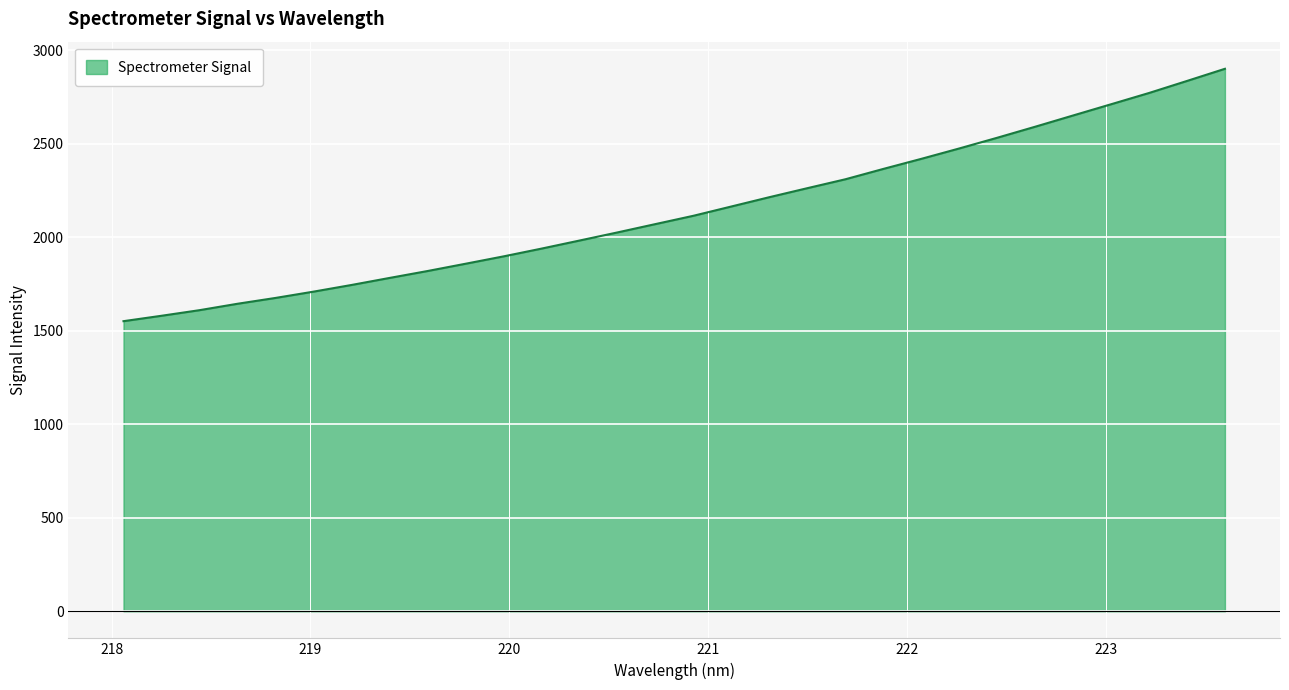

What is the maximum value shown in the chart?

2901.5